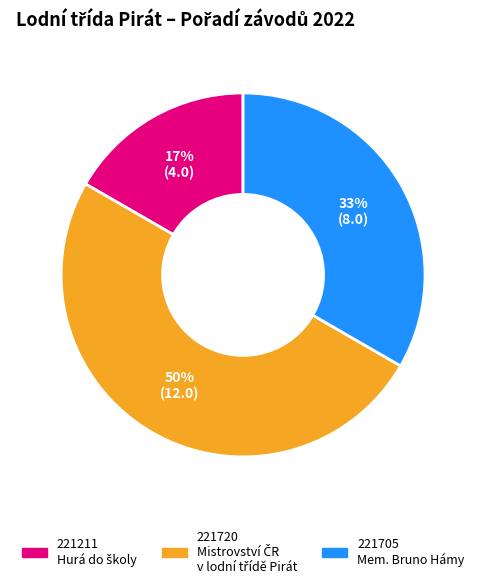

Does 221211 represent more than half of the total?

No